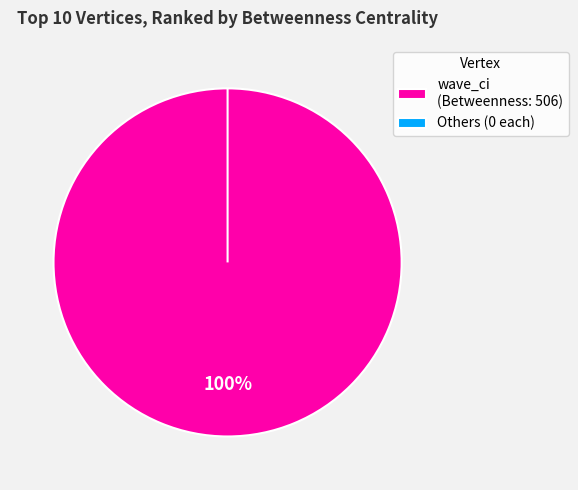

Count the number of slices in the pie.

10